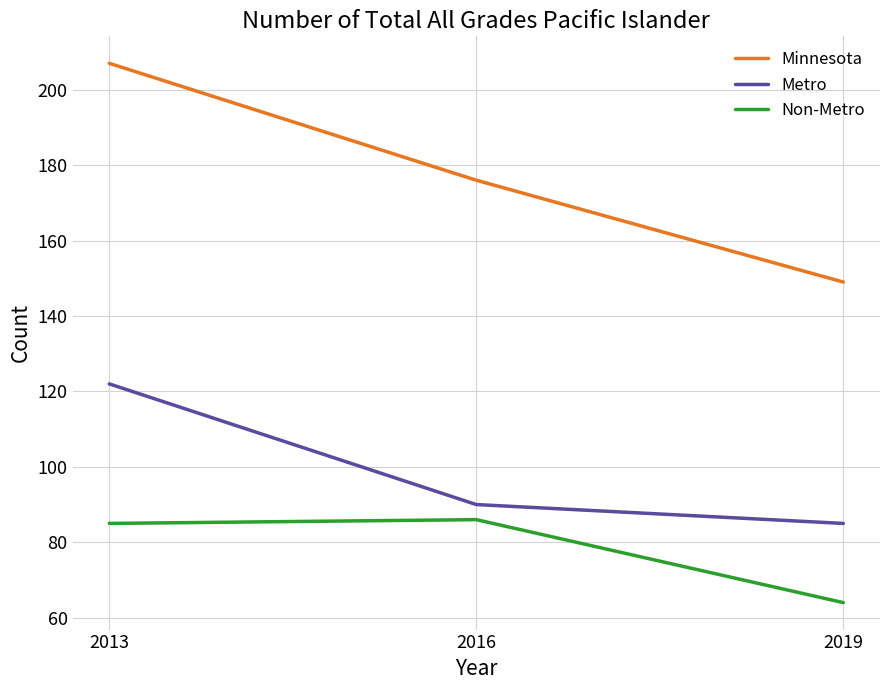

What is the maximum value for Minnesota?

207